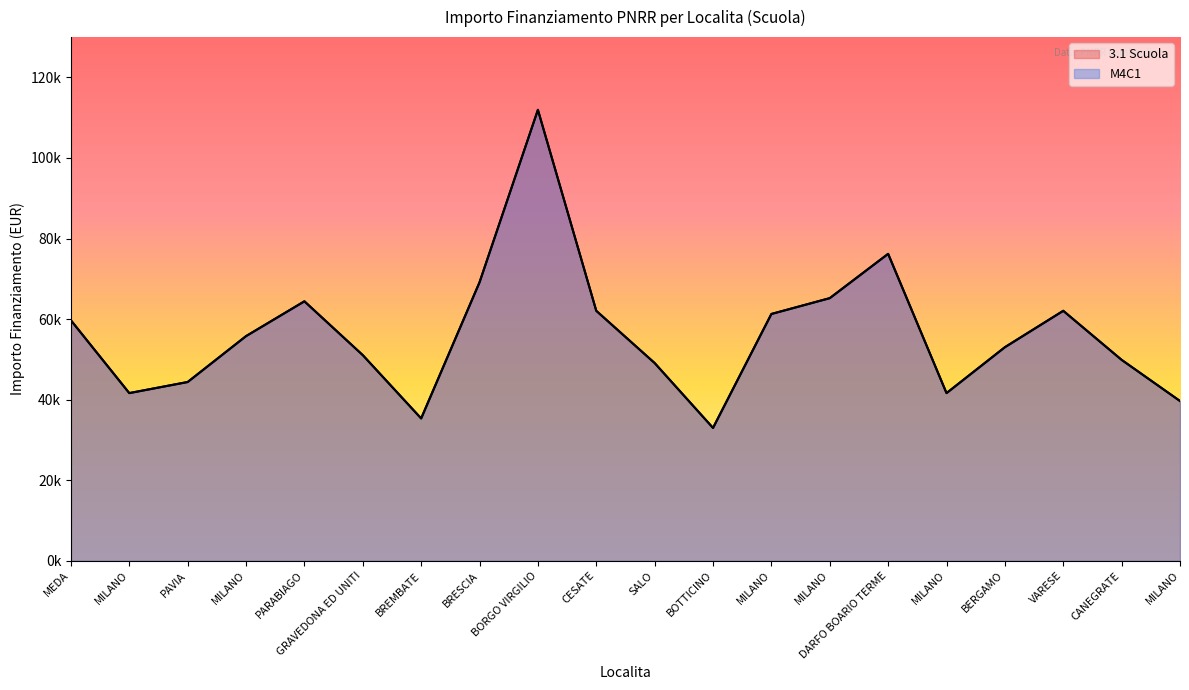

True or false: 3.1 Scuola and M4C1 intersect in this chart.

False